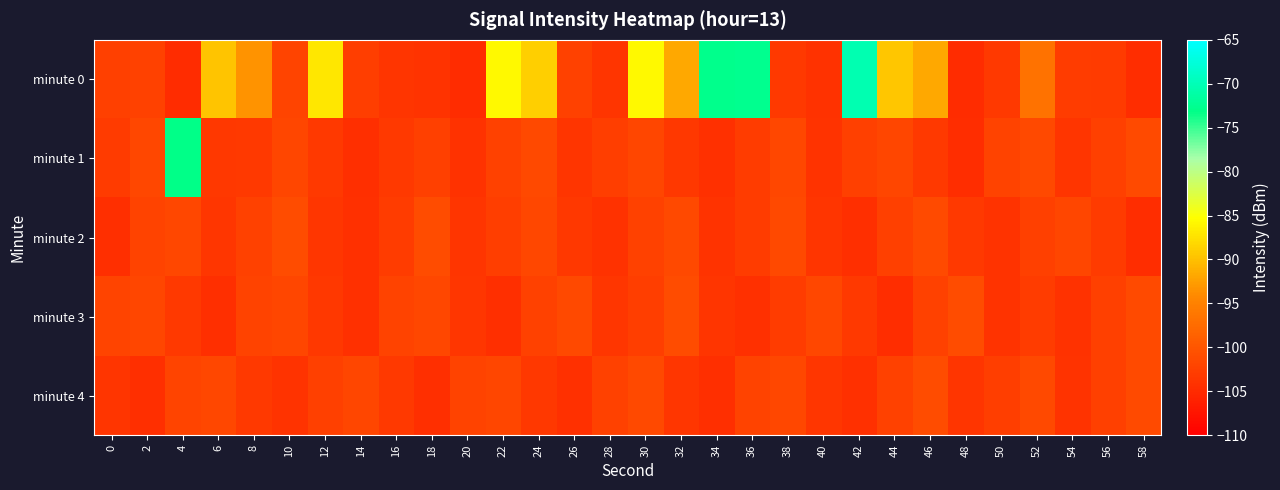

Which label corresponds to the largest value in the chart?

42